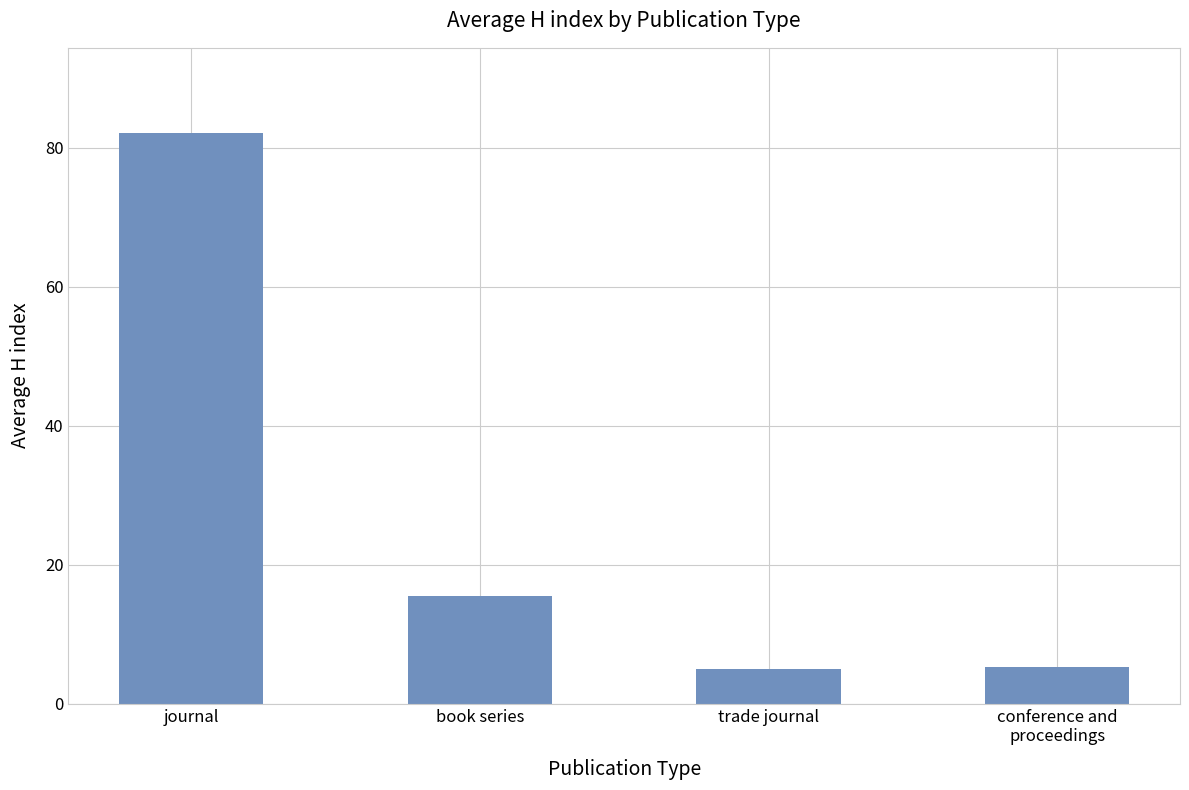

What is the sum of the values at trade journal and journal?

87.0